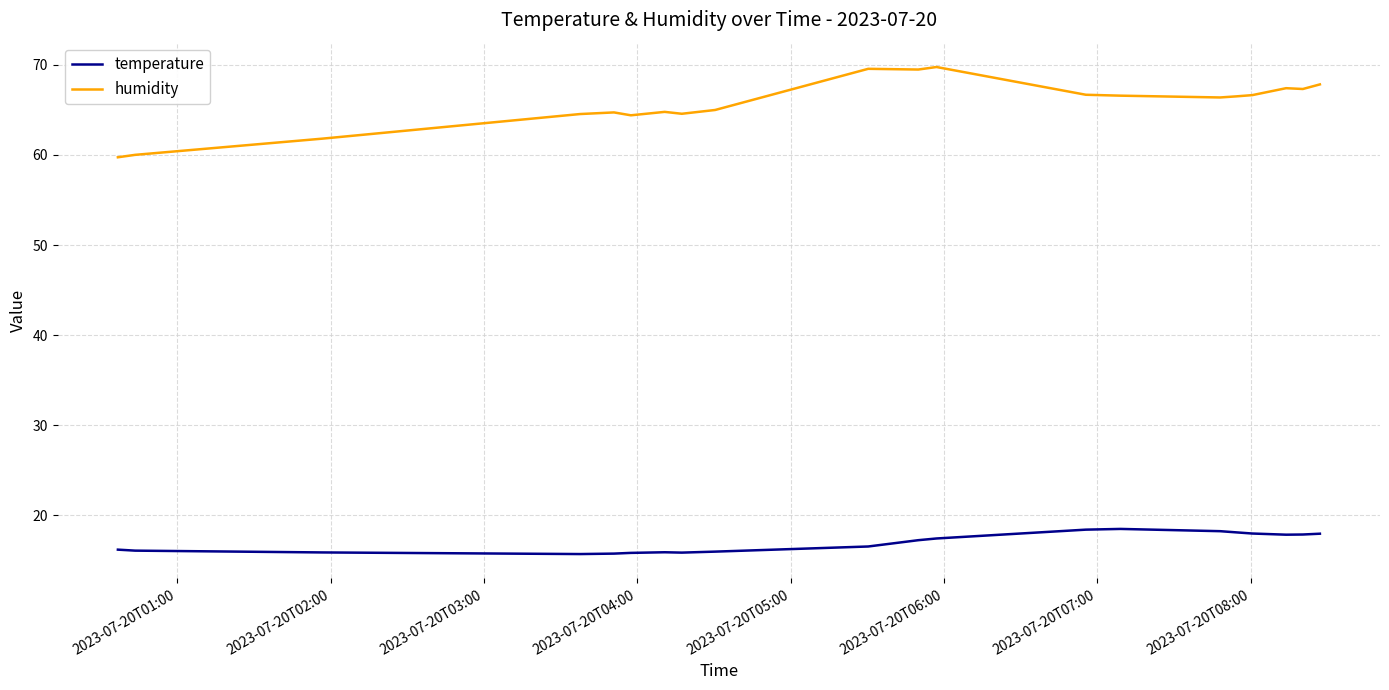

What is the difference between the maximum and minimum values in the temperature series?

2.8